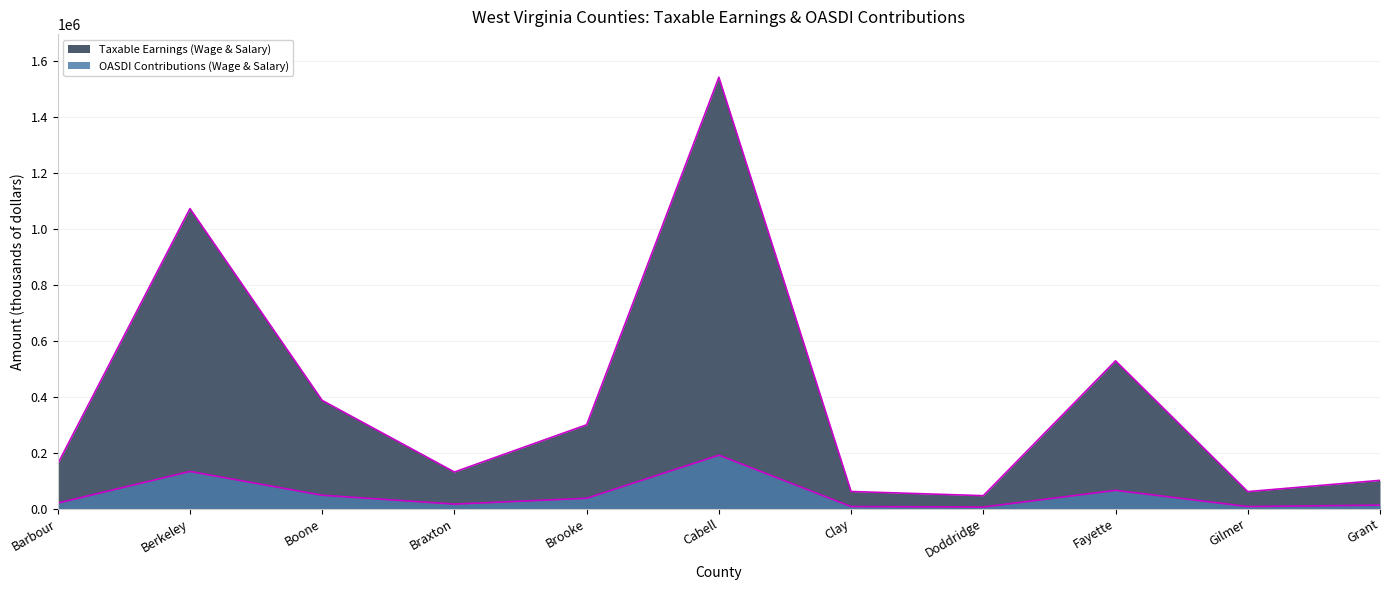

What is the difference between the Taxable Earnings (Wage & Salary) values at Grant and Berkeley?

970733